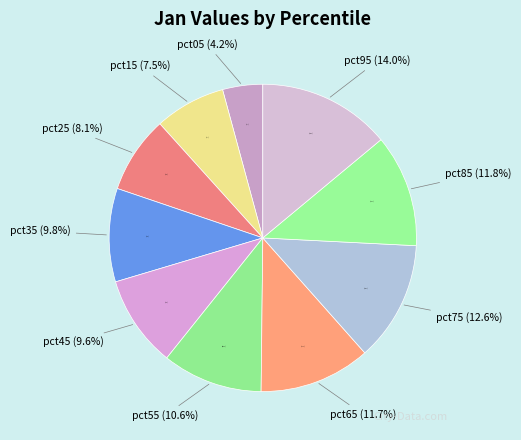

Rank the categories by value from highest to lowest.

pct95, pct75, pct85, pct65, pct55, pct35, pct45, pct25, pct15, pct05